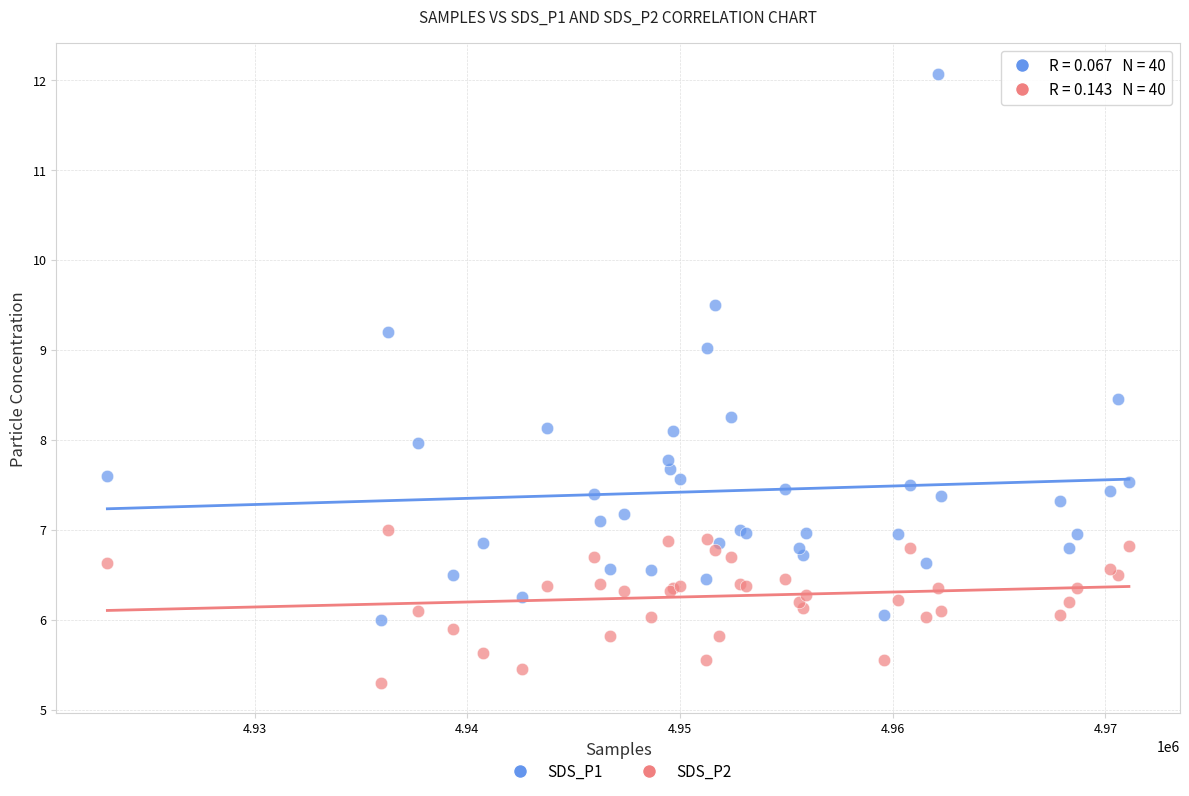

Which series reaches the minimum Y coordinate?

SDS_P2